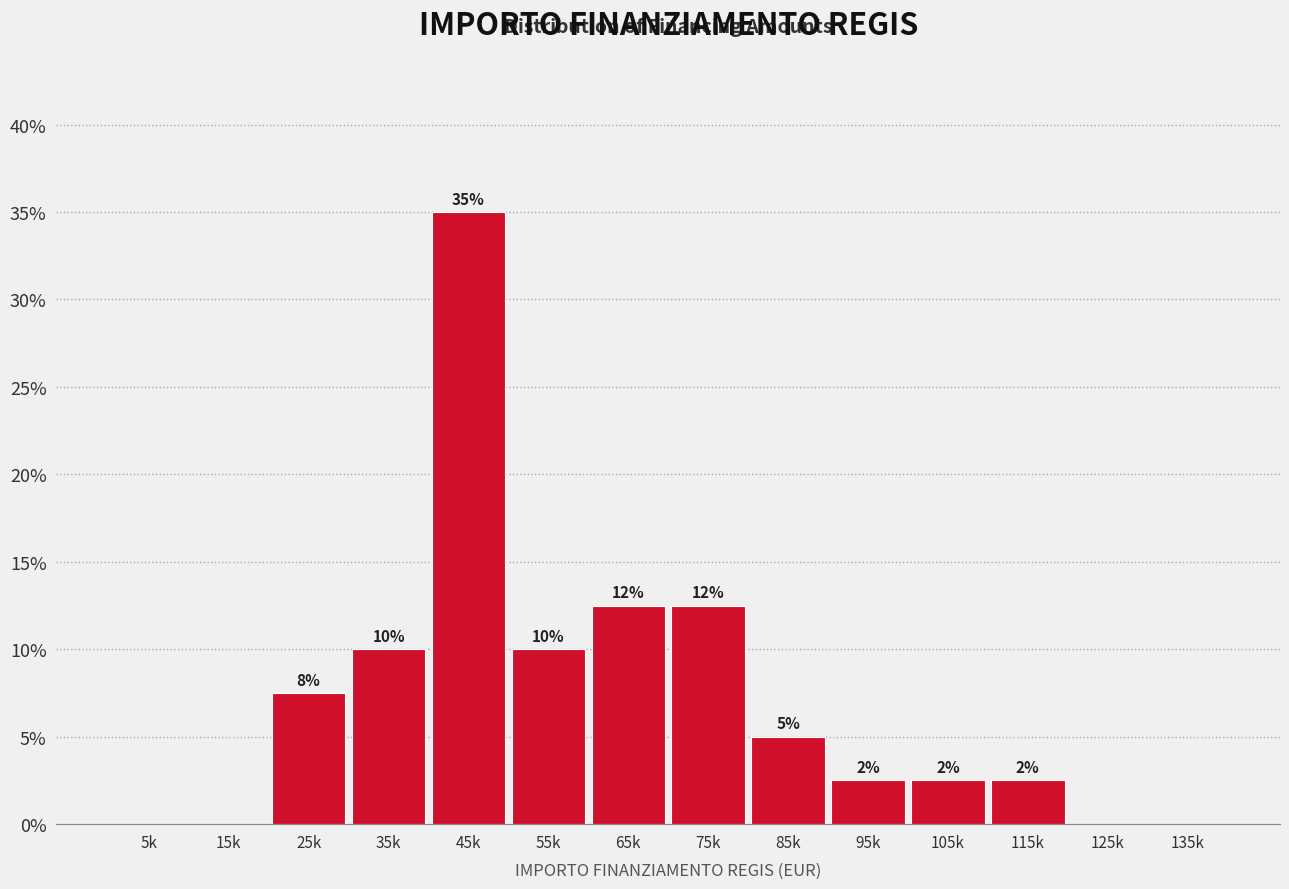

Are the bars horizontal?

No